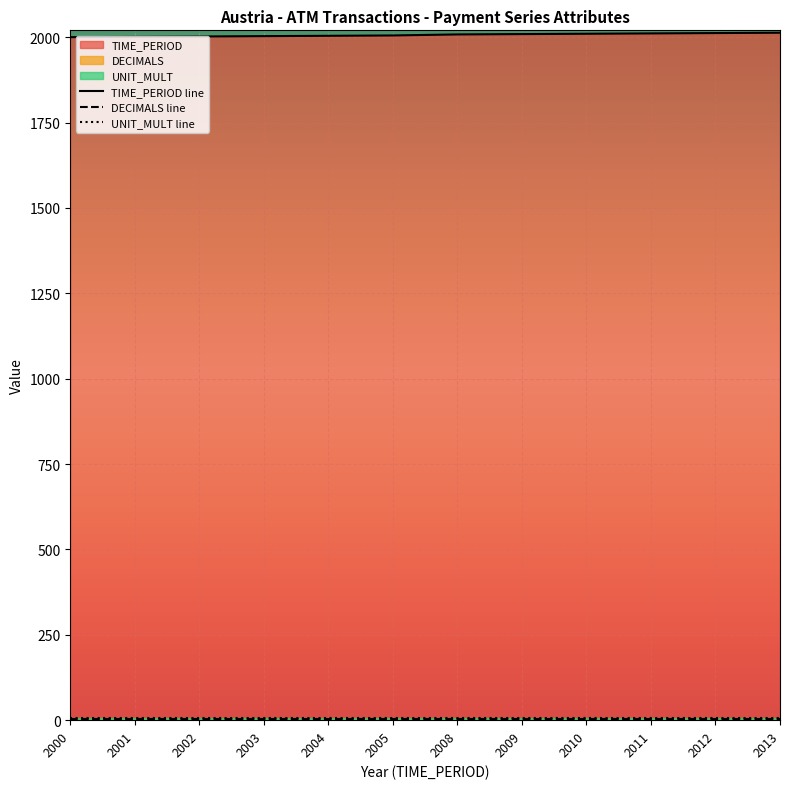

Which category has the highest value across all series?

2013